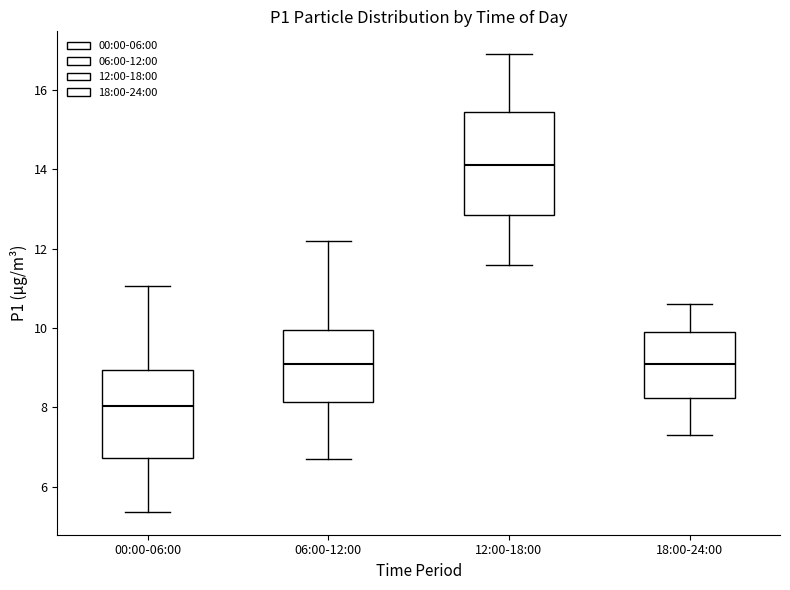

Where does the median line of the box for 00:00-06:00 sit on the y-axis? The values are not printed on the chart, so give them approximately, as read against the axis.

8.0